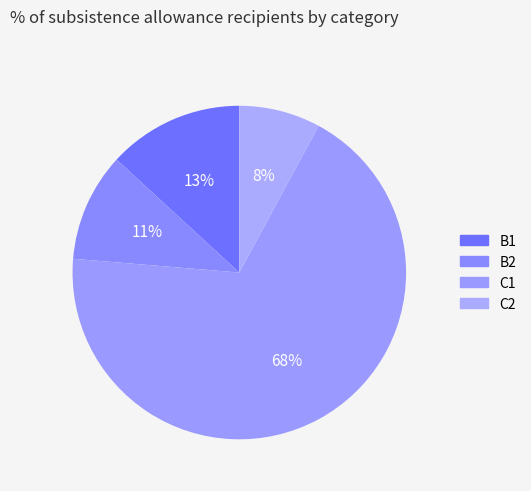

Combined, do C1 and B1 account for over 50%?

Yes